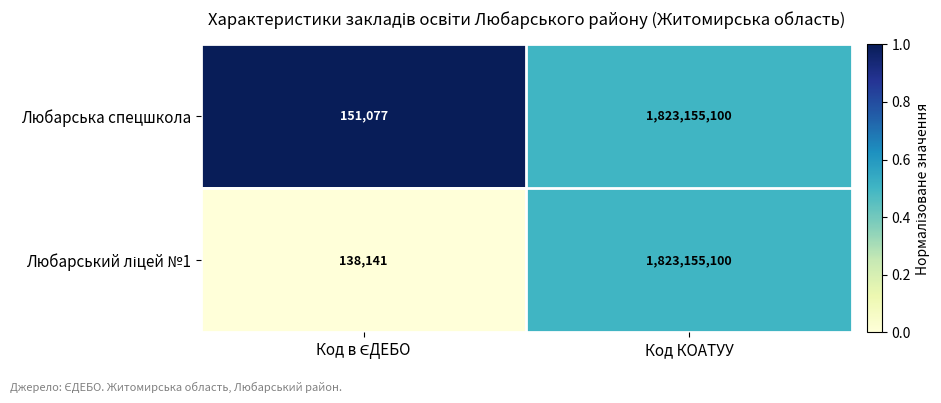

What is the smallest value displayed?

138141